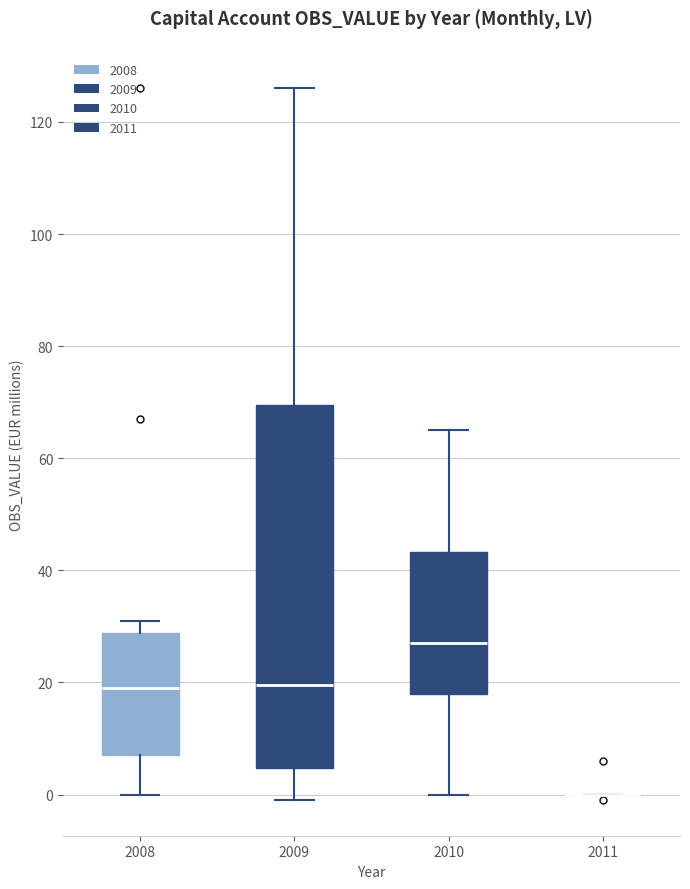

Which box is the tallest, from its lower edge to its upper edge?

2009